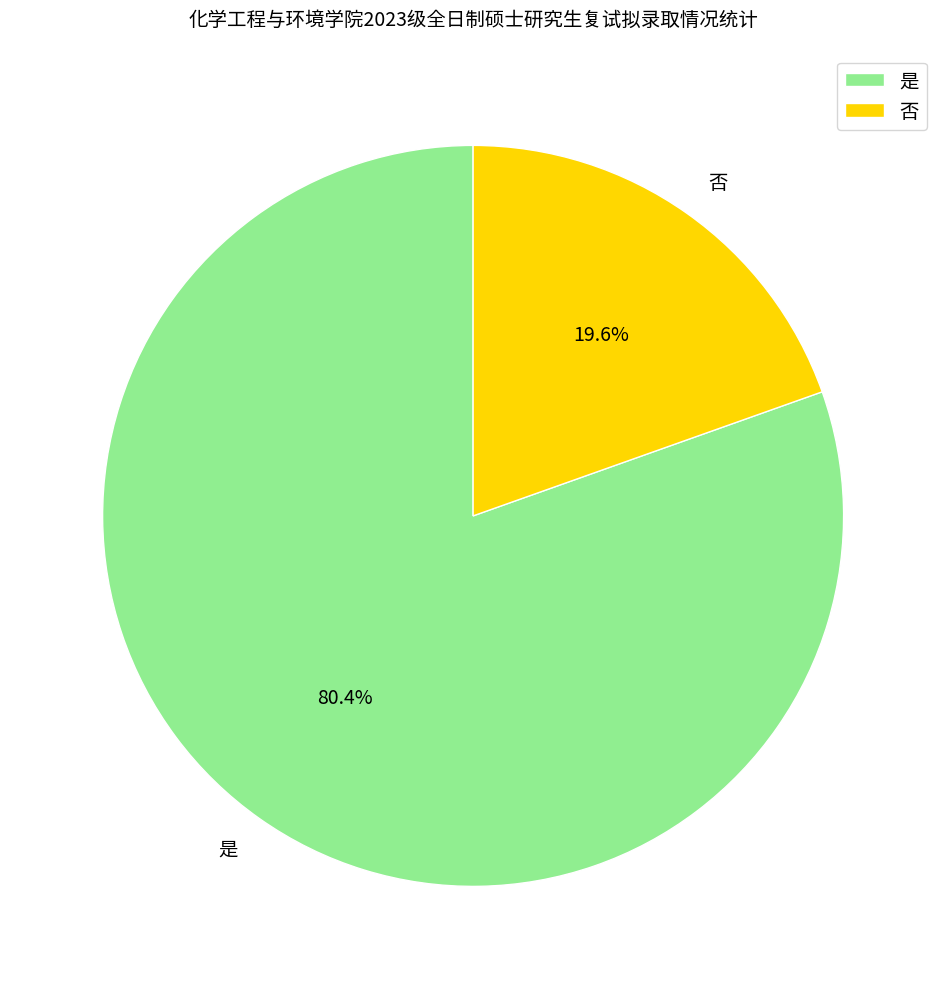

The 是 slice represents 75% of the pie. True or false?

False